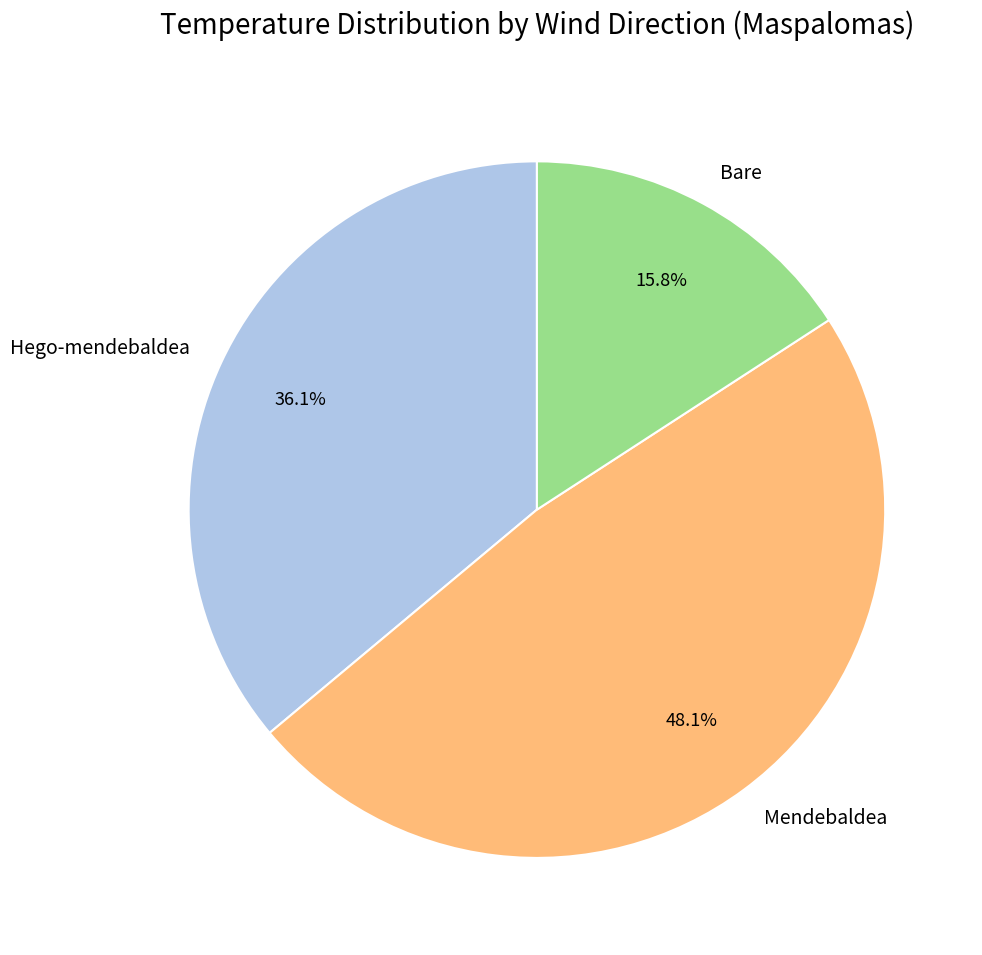

How many slices are in this pie chart?

3